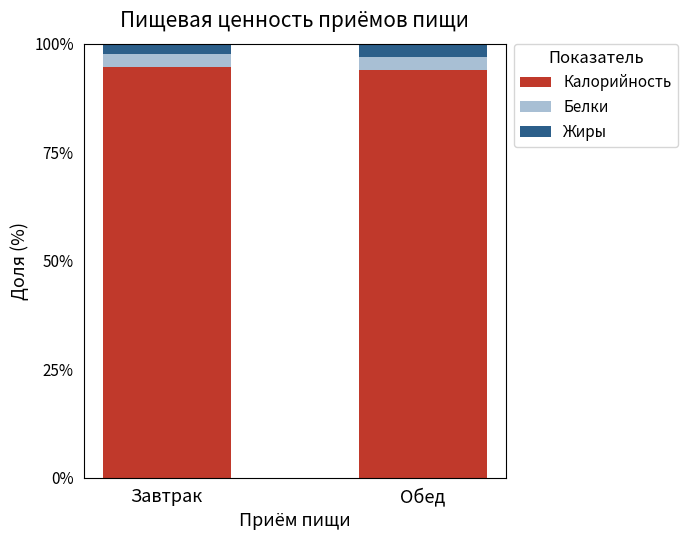

Reading left to right, what are the values for Калорийность?

Завтрак=94.6	Обед=94.0